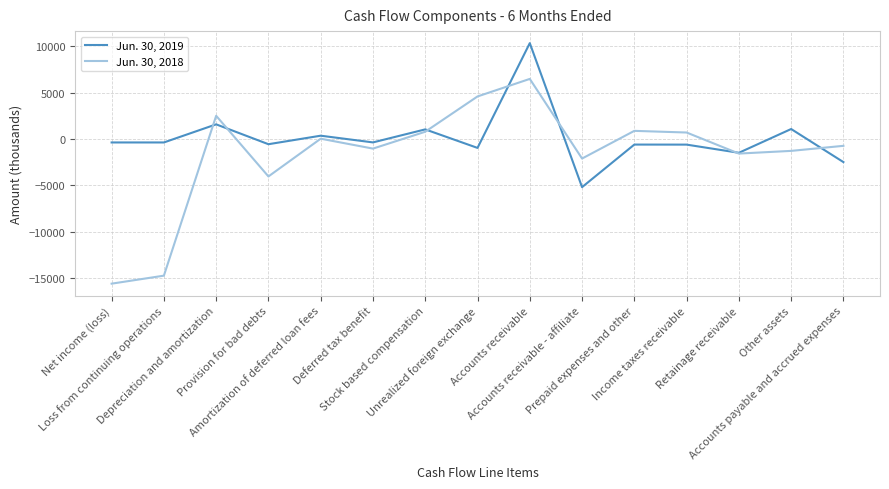

What is the maximum value shown in the chart?

10343